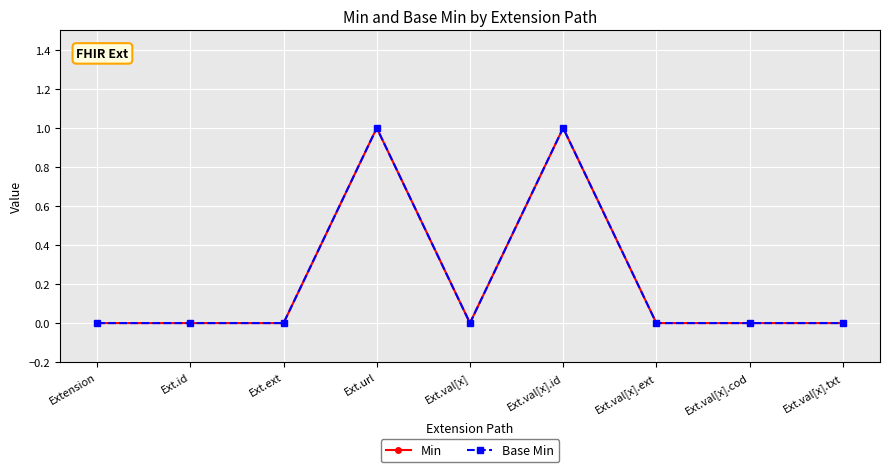

Which series changed the most between Ext.val[x].ext and Ext.val[x].cod?

Min